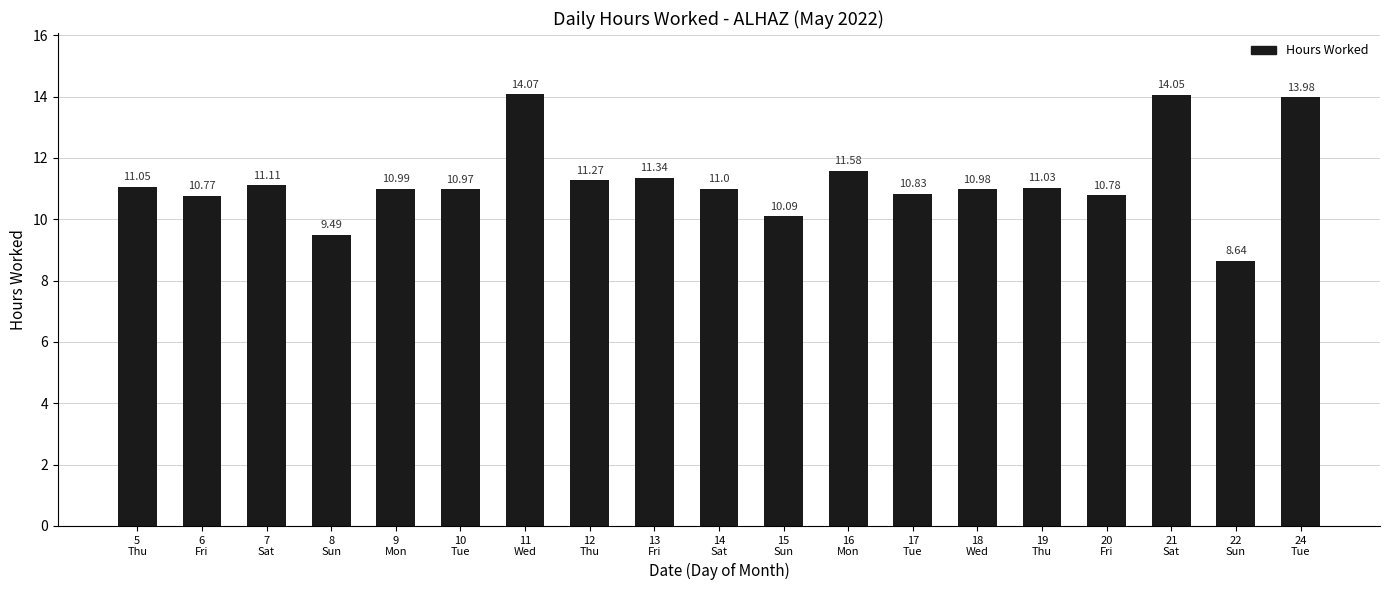

How many data points are less than 11?

9